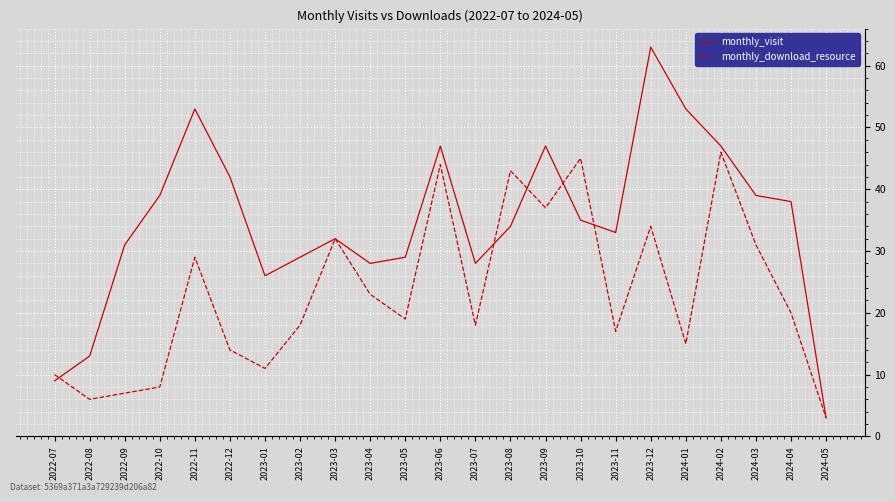

Rank the series by their average value, from highest to lowest.

monthly_visit, monthly_download_resource